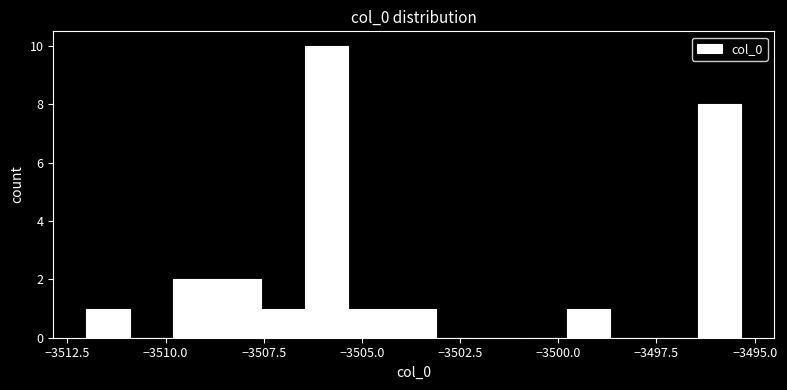

Read against the x-axis, roughly where is the centre of the tallest bar?

-3506.0